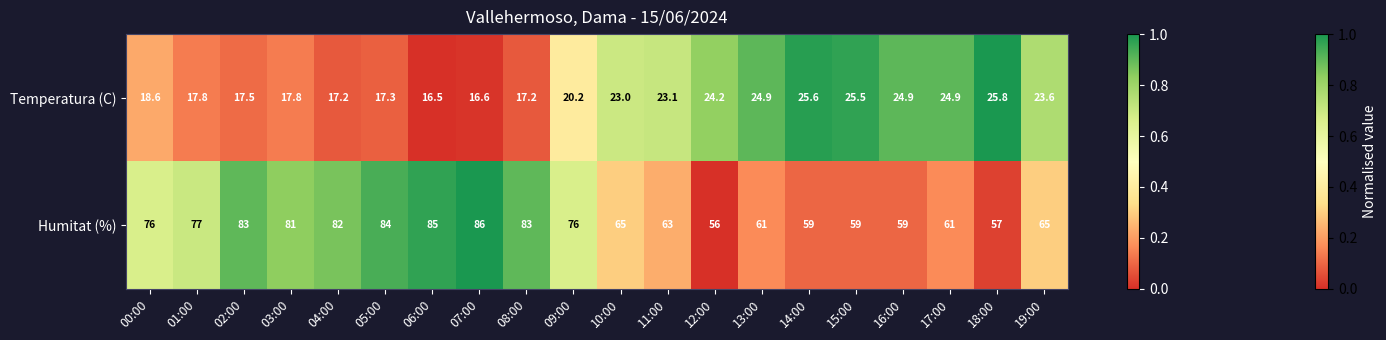

What is the total value across all series at 09:00?

96.2